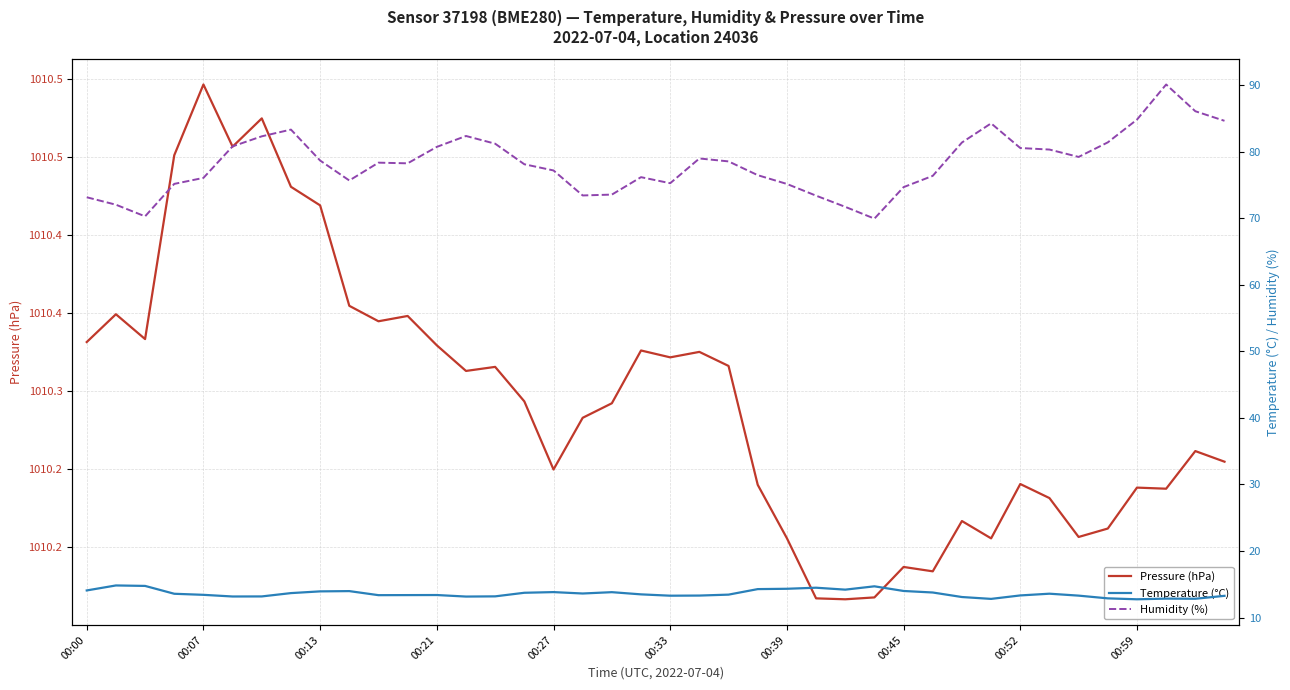

In Humidity (%), how many points are lower than both neighbors (excluding endpoints)?

7